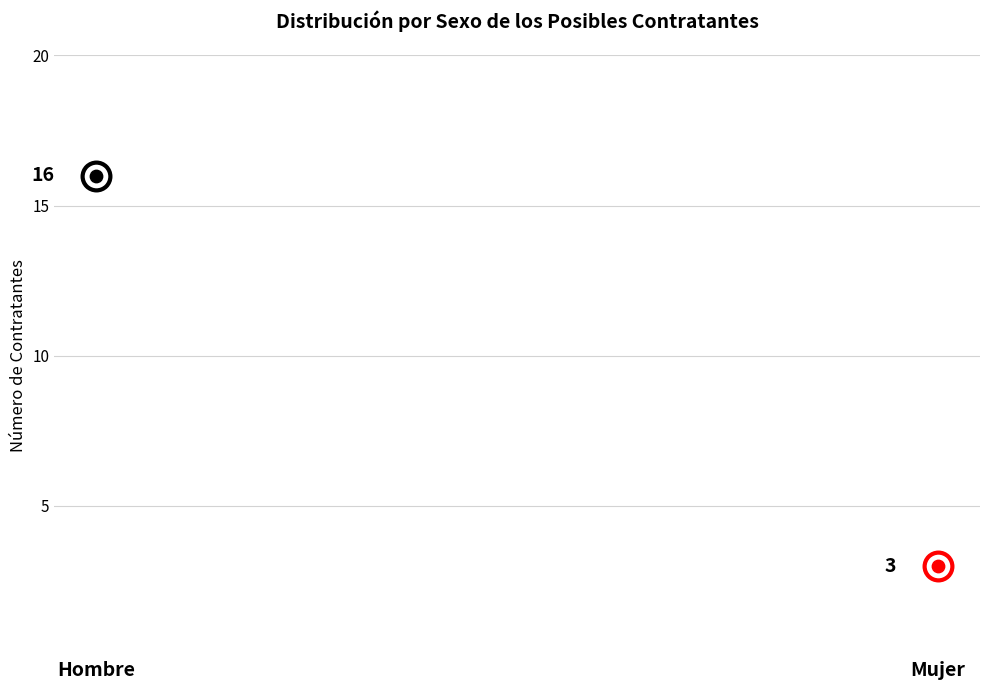

Approximately how many times larger is the value at Hombre compared to Mujer?

5.3